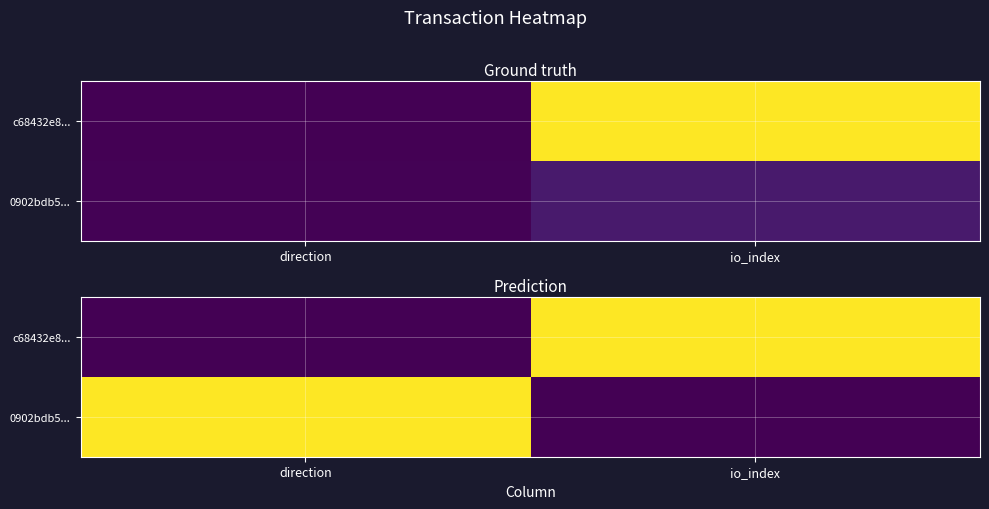

Count the c68432e8... values in the range 0 to 1.

2